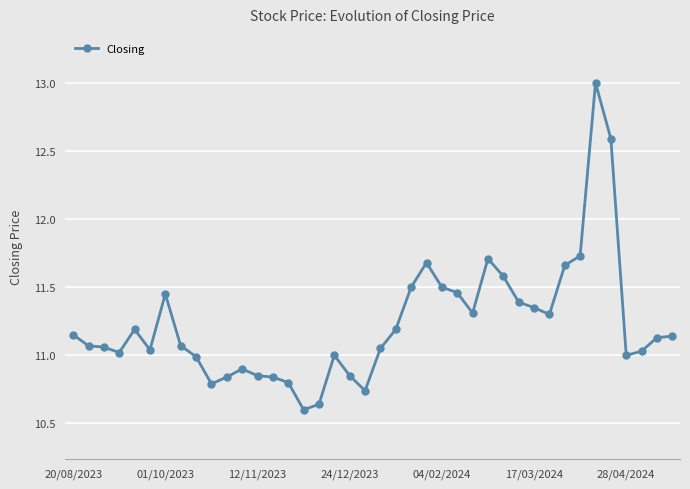

True or false: the data has more than 2 interior local peaks.

True